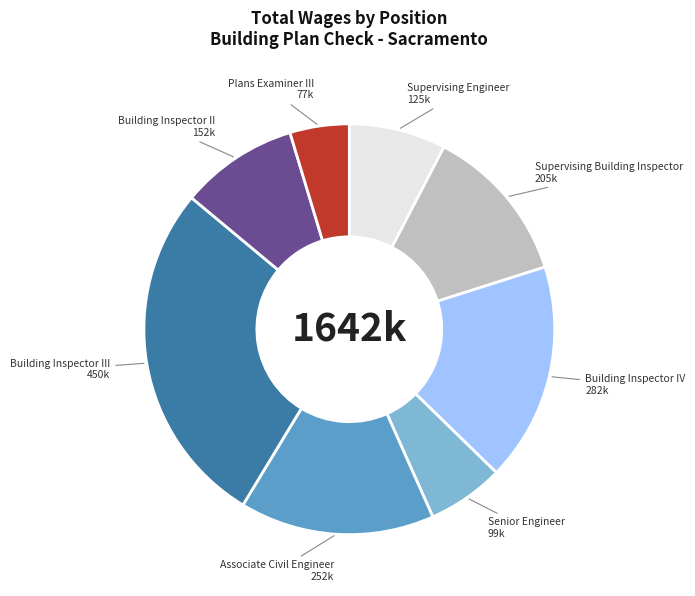

Is there any slice that represents more than half of the pie?

No